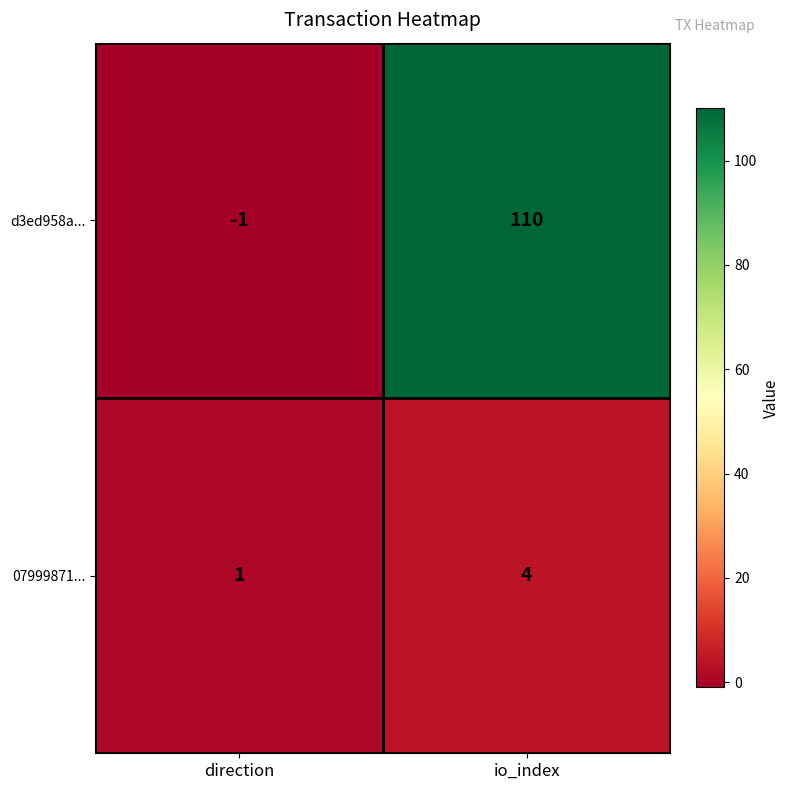

What is the sum of the d3ed958a... values at direction and io_index?

109